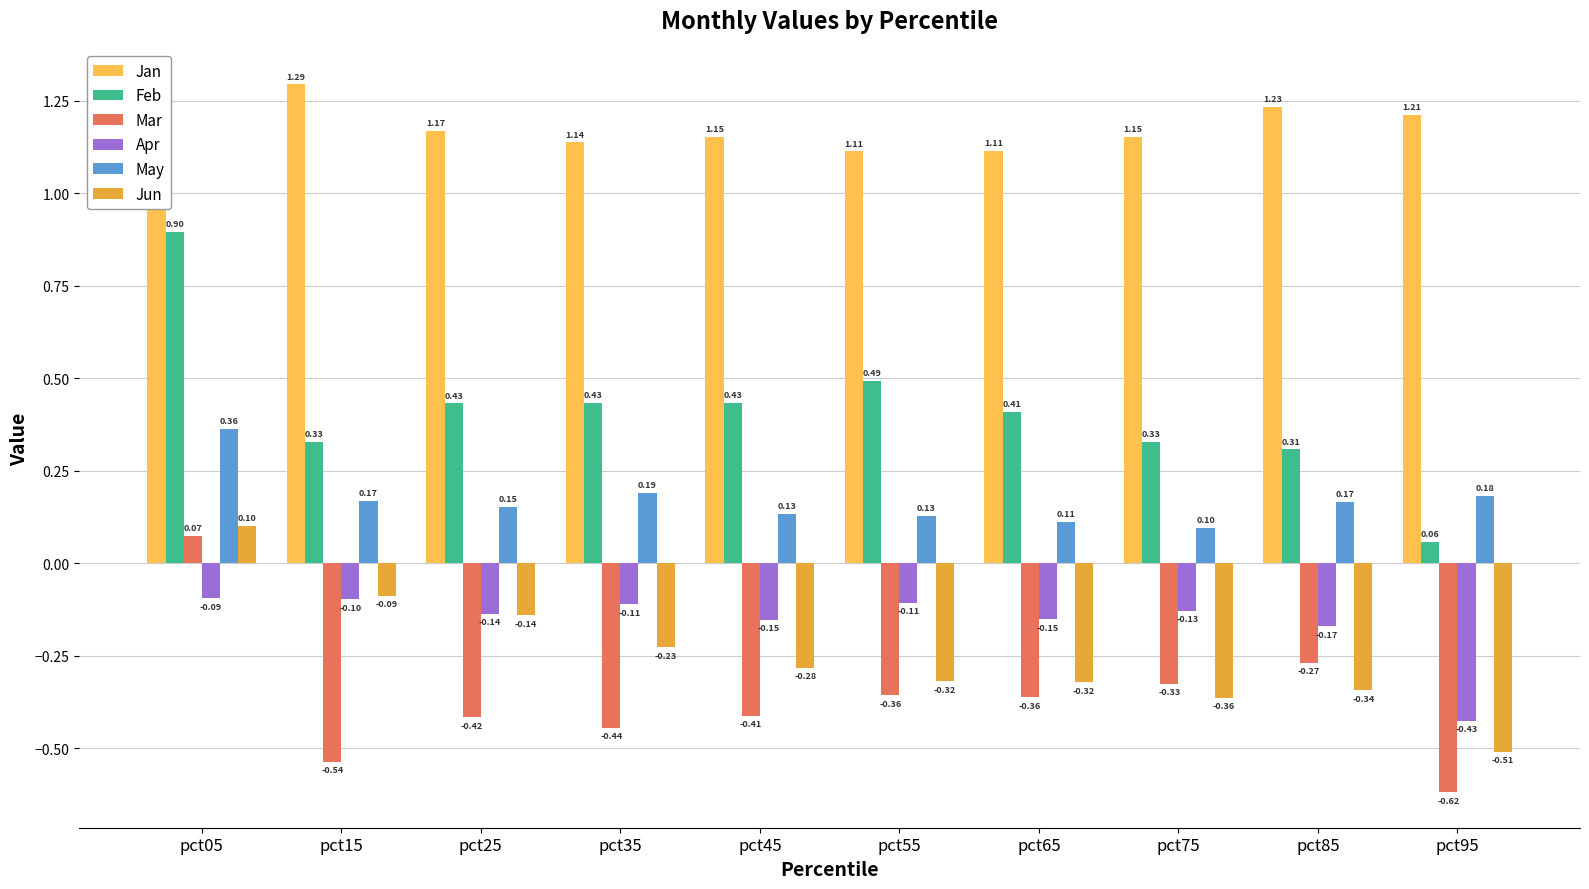

Rank the categories by Mar value from highest to lowest.

pct05, pct85, pct75, pct55, pct65, pct45, pct25, pct35, pct15, pct95